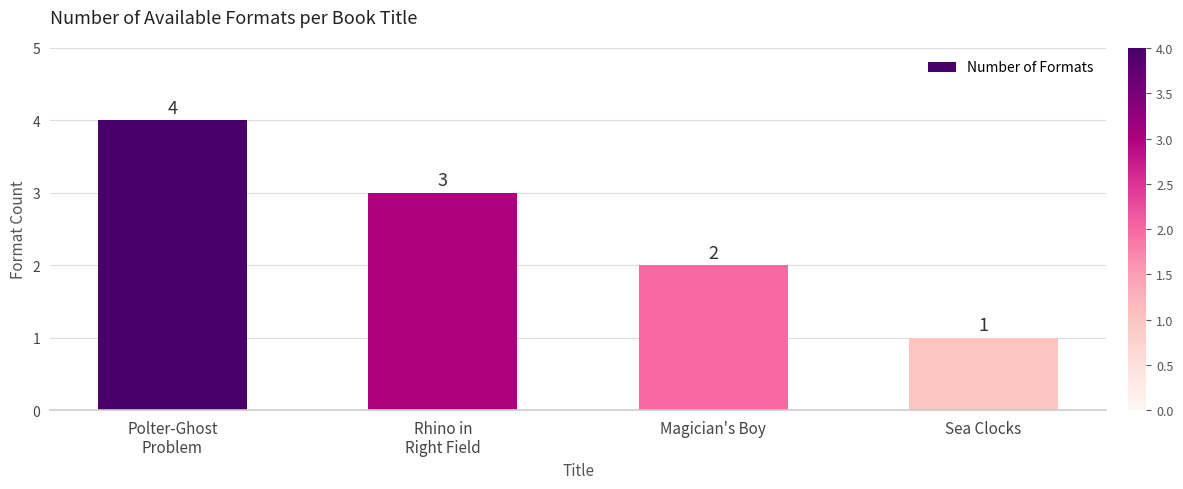

How many data points does each series have?

4